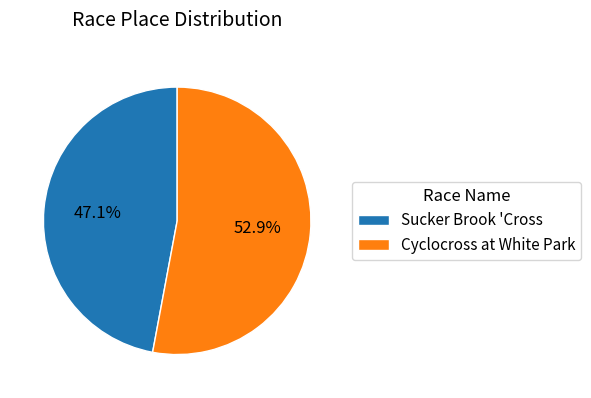

Does Cyclocross at White Park account for over 50% of the chart?

Yes